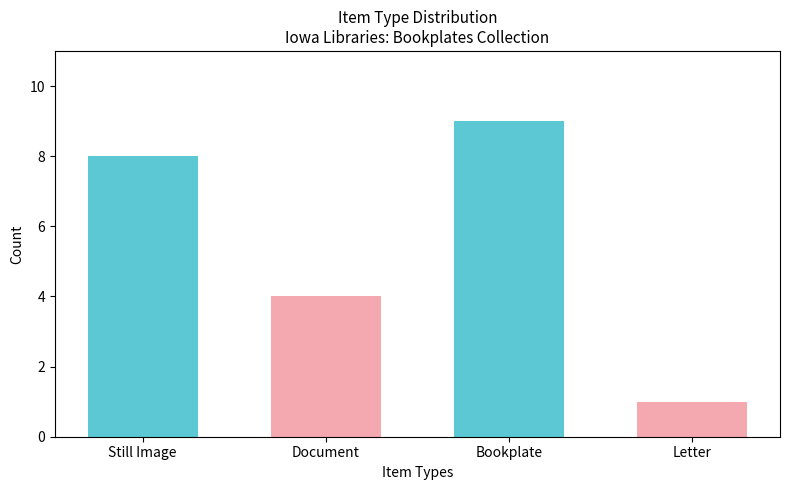

How many values are between 4 and 9?

3